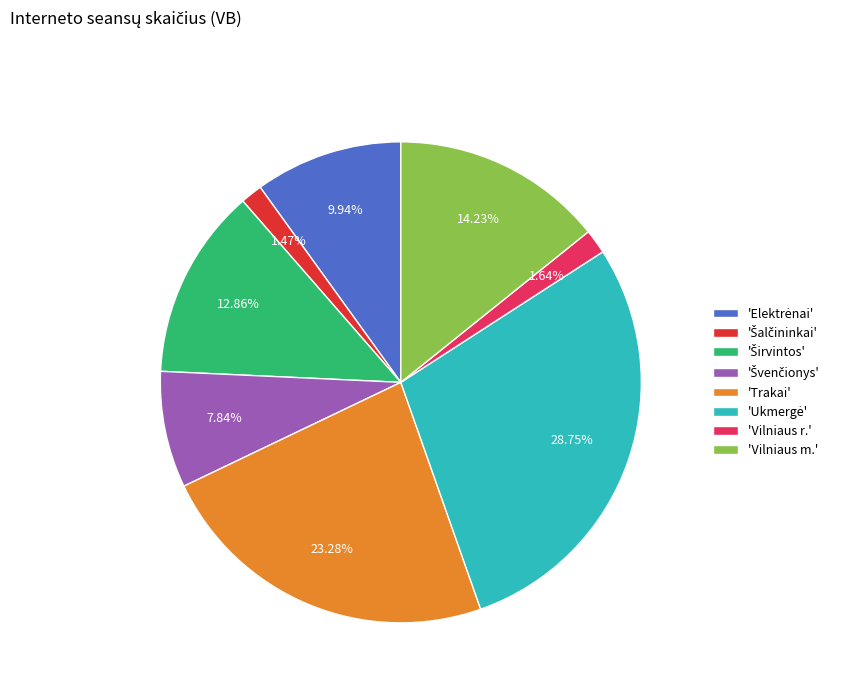

Does any single category account for the majority?

No